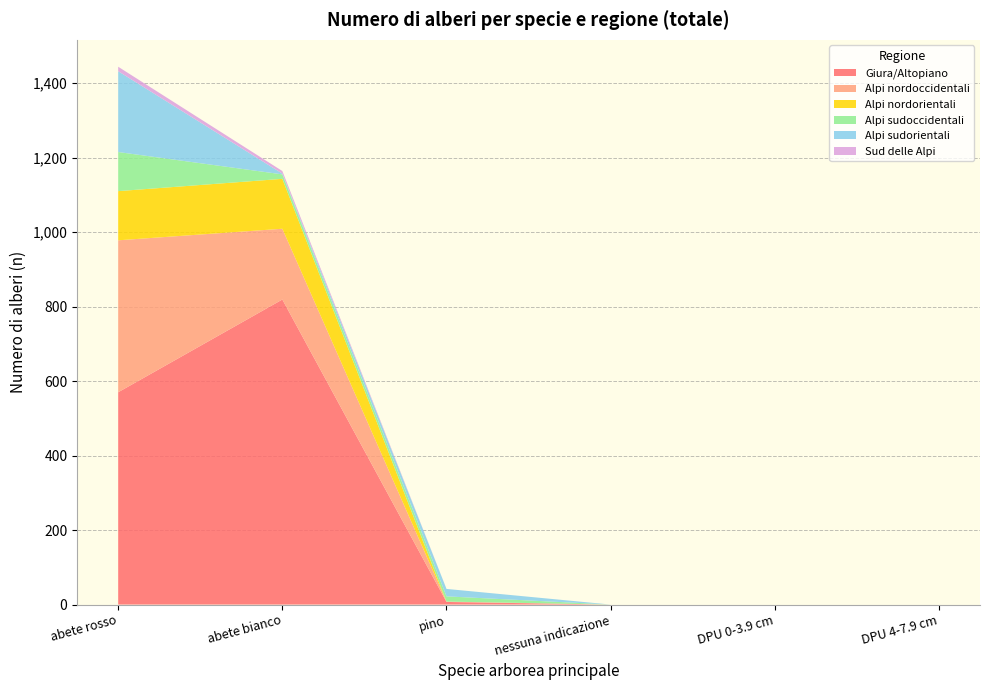

Reading right to left, list all the values displayed in this chart.

Giura/Altopiano: 0	0	0	7	819	570
Alpi nordoccidentali: 0	0	0	1	190	408
Alpi nordorientali: 0	0	0	0	134	132
Alpi sudoccidentali: 0	0	0	14	12	105
Alpi sudorientali: 0	0	0	20	2	217
Sud delle Alpi: 0	0	0	0	7	12